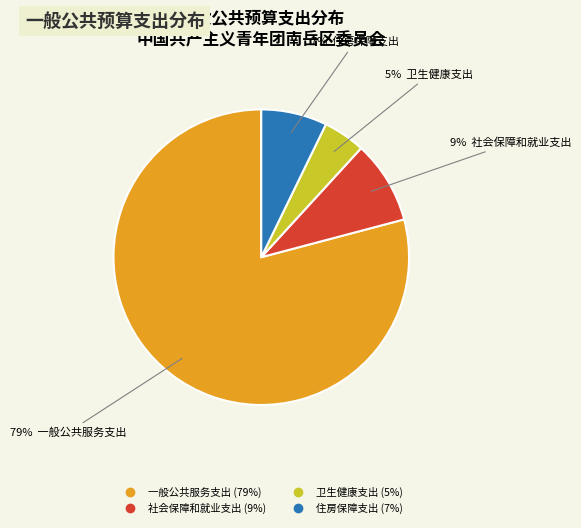

To the nearest percent, what percentage of the pie is 一般公共服务支出?

79%